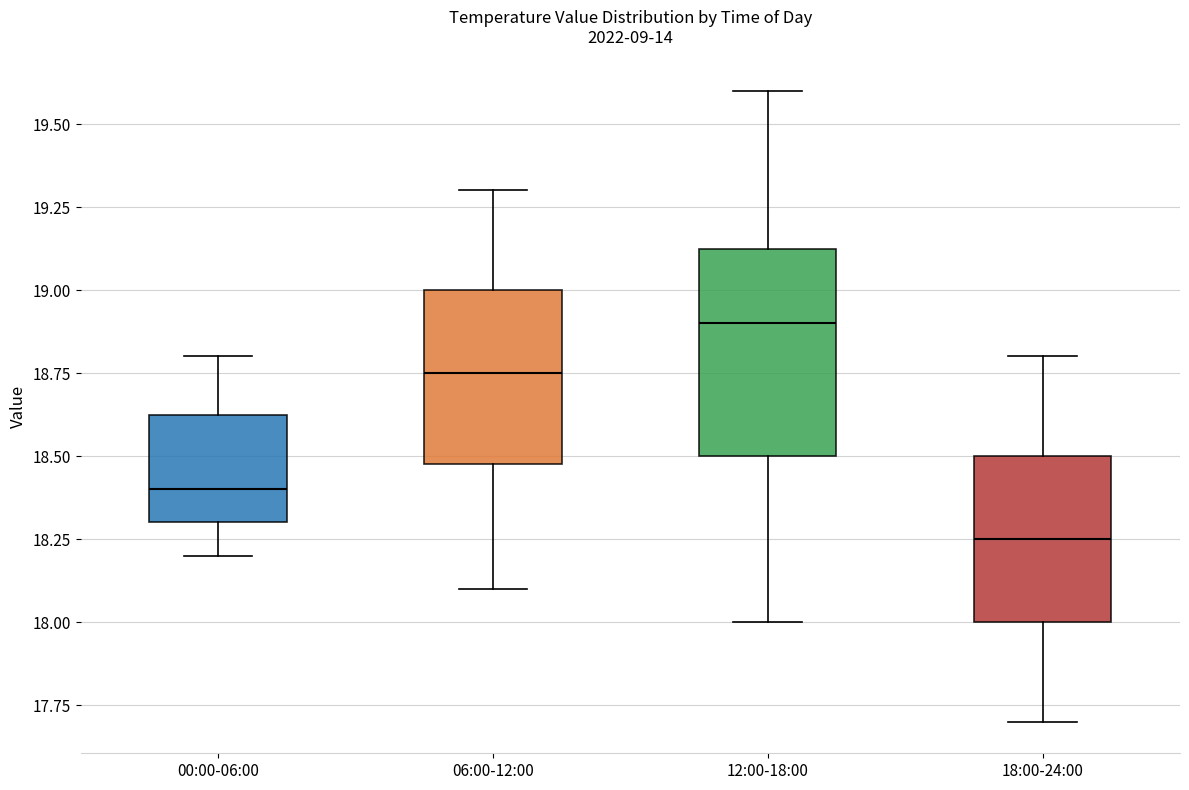

Reading left to right, read every box against the y-axis: the position of its median line, the range the box covers, and the ends of its whiskers. The values are not printed on the chart, so give them approximately, as read against the axis.

00:00-06:00: median 18.40, box 18.30 to 18.65, whiskers 18.20 to 18.80
06:00-12:00: median 18.75, box 18.50 to 19.00, whiskers 18.10 to 19.30
12:00-18:00: median 18.90, box 18.50 to 19.15, whiskers 18.00 to 19.60
18:00-24:00: median 18.25, box 18.00 to 18.50, whiskers 17.70 to 18.80